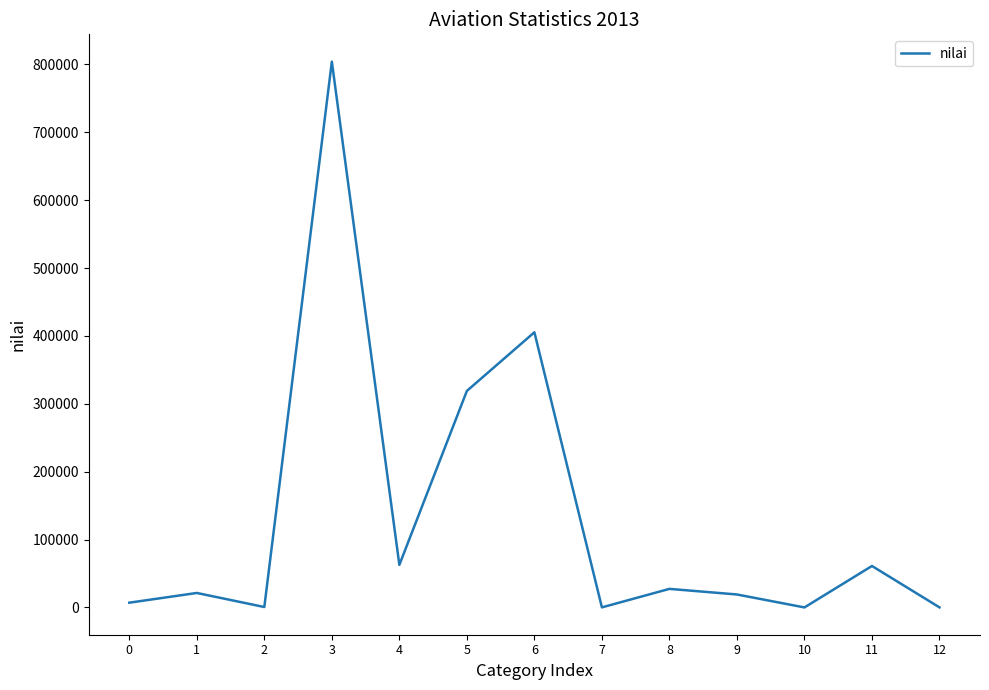

How many values are below 21326?

6